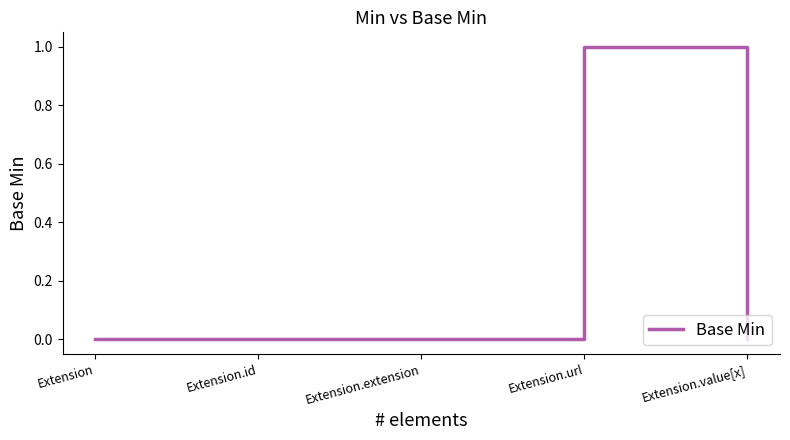

Reading left to right, list all the values displayed in this chart.

Extension=0	Extension.id=0	Extension.extension=0	Extension.url=1	Extension.value[x]=0